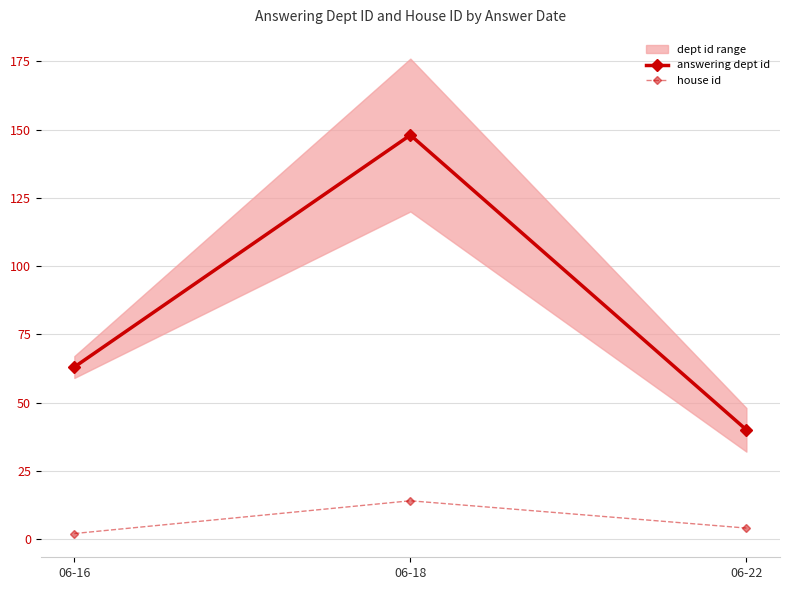

What is the approximate value of answering dept id at 06-16, to the nearest 5?

65